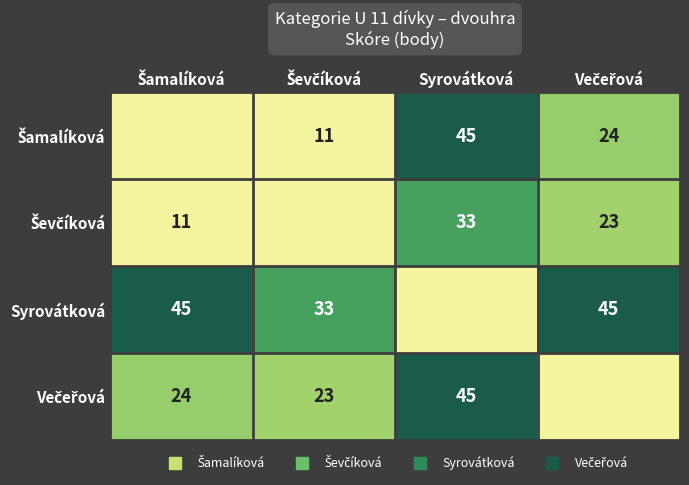

Is the value of Ševčíková at Večeřová greater than the value of Večeřová at Ševčíková?

No